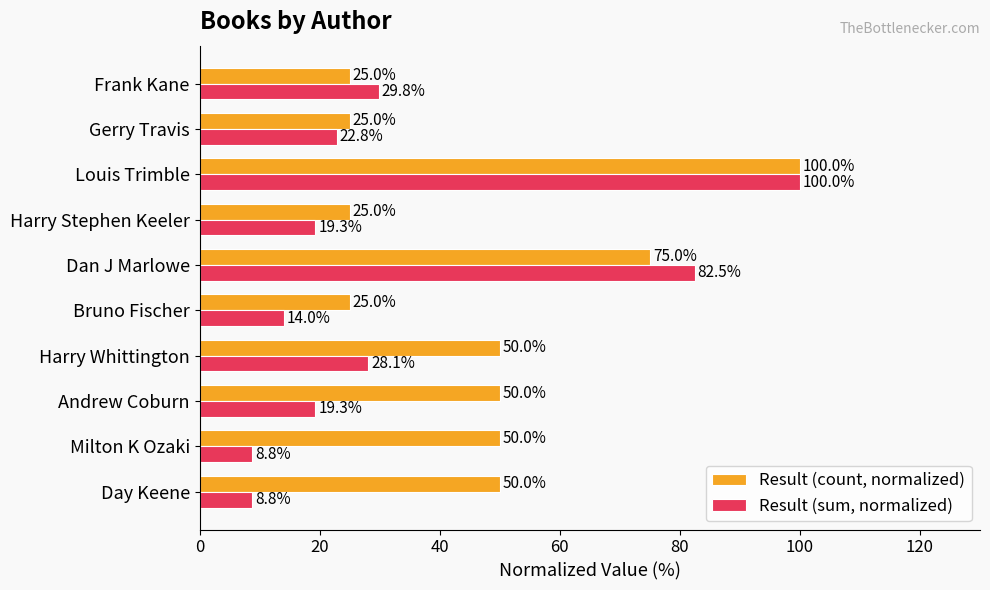

What are all the series names shown in the legend?

Result (count, normalized), Result (sum, normalized)